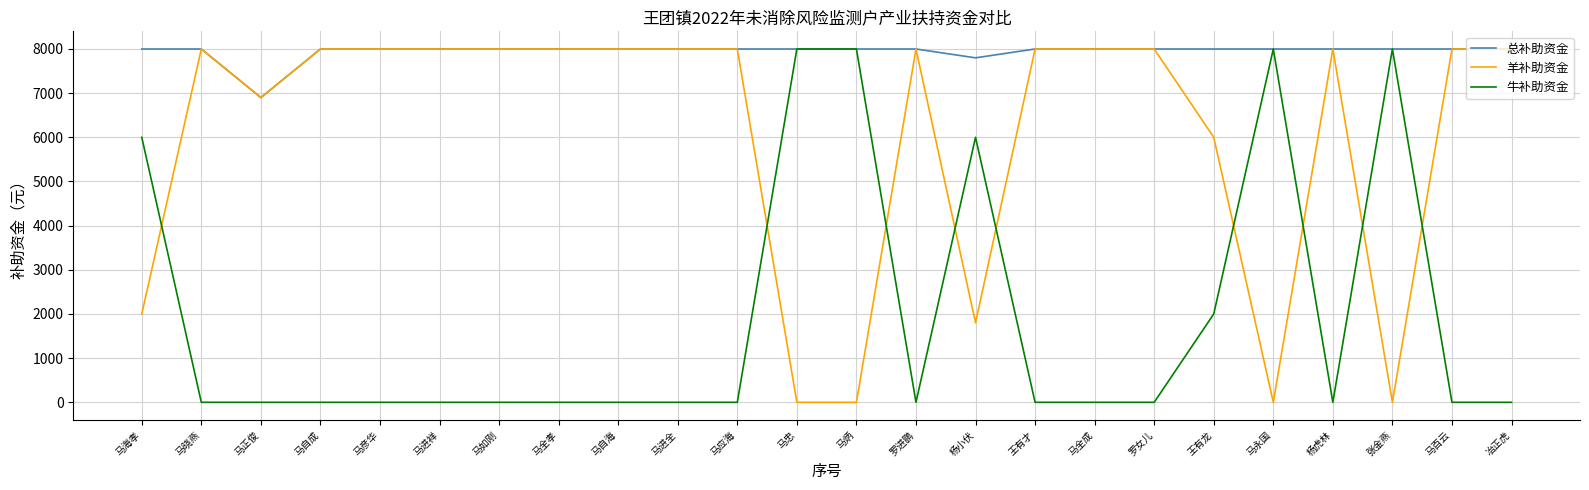

How many lines are shown in the chart?

3